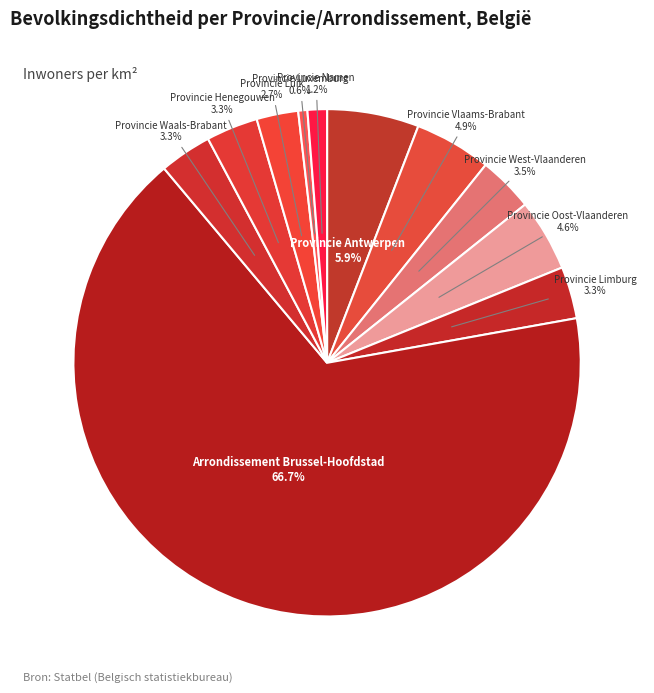

True or false: Provincie Namen accounts for 1% of the total.

True